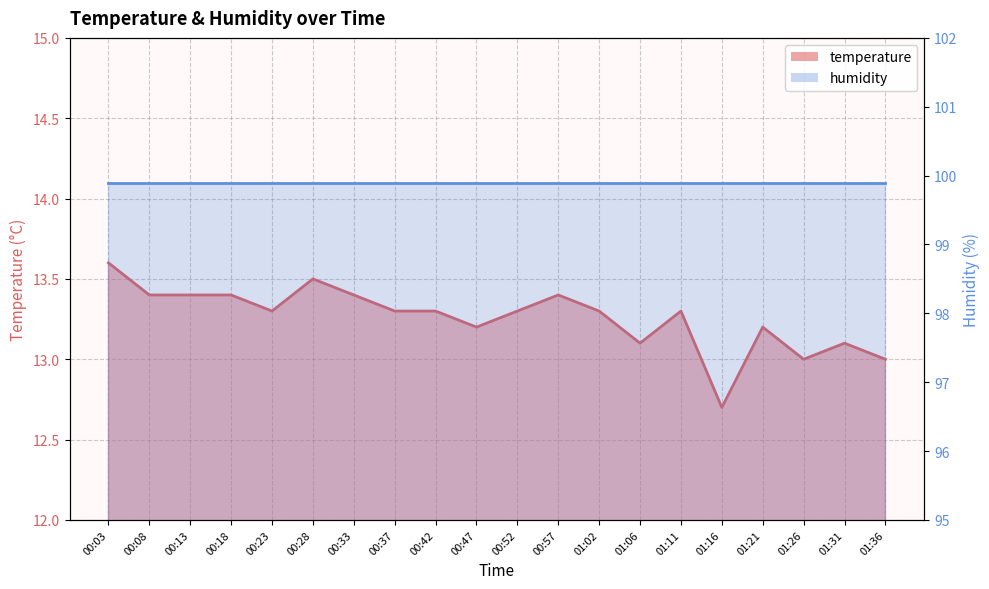

Where is the data nearest to the value 13?

01:26